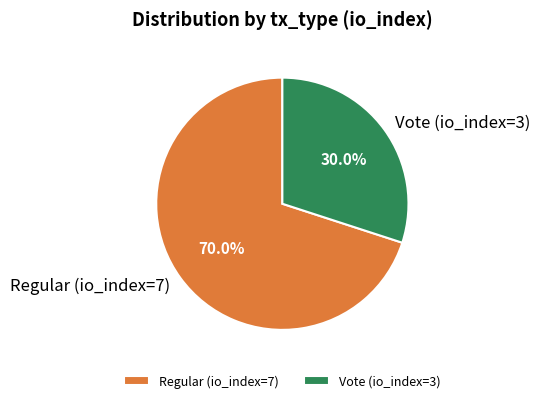

What is the majority slice?

Regular (io_index=7)